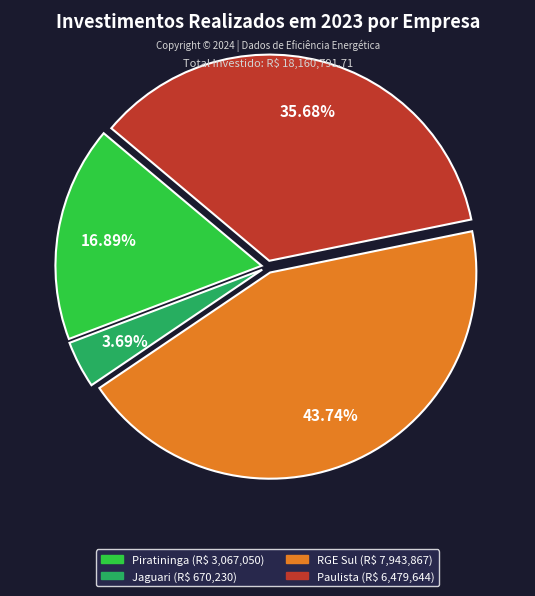

Which category has the smallest portion of the pie?

Jaguari